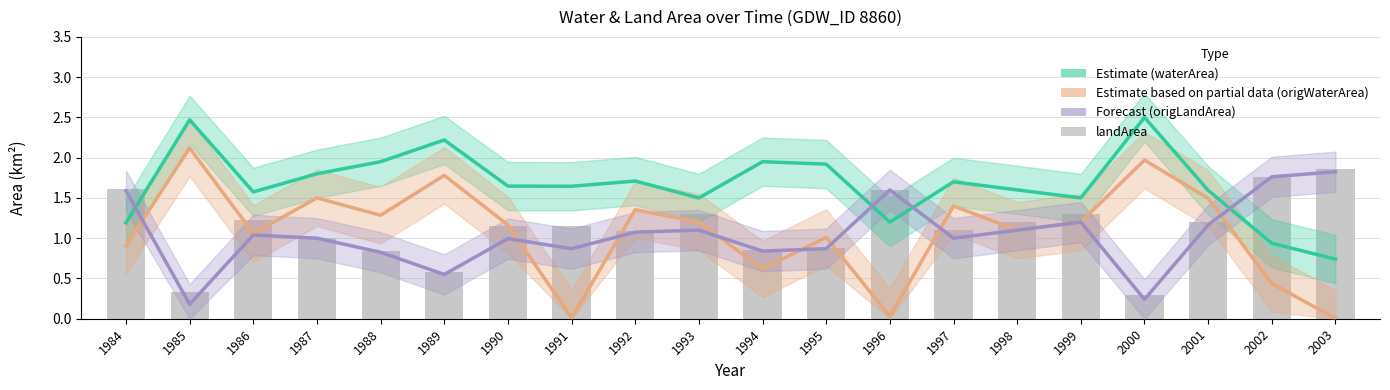

What is the difference between the landArea values at 1999 and 1990?

0.1